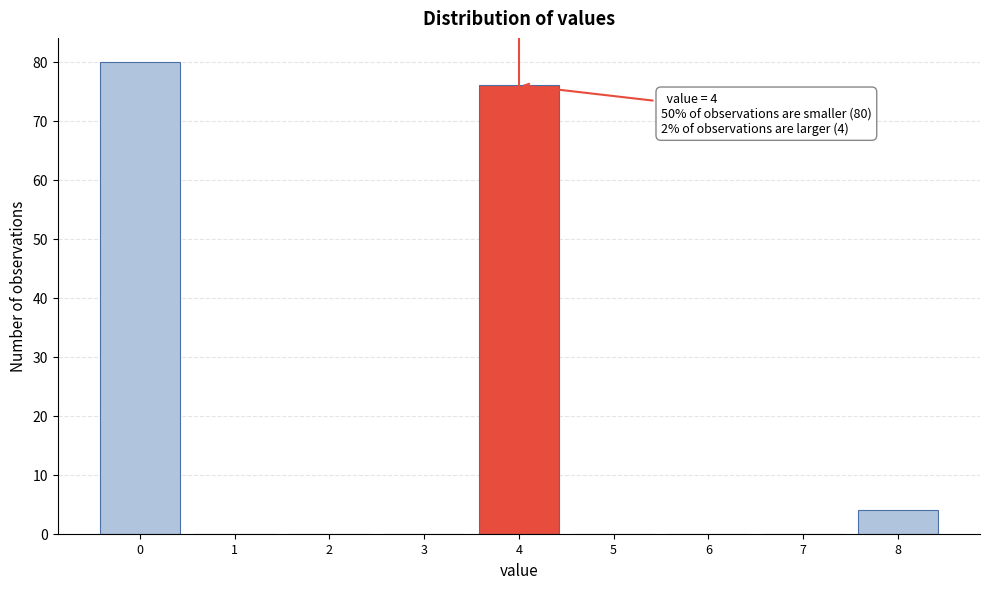

Reading left to right, what are all the values shown in this chart?

0=80	1=0	2=0	3=0	4=76	5=0	6=0	7=0	8=4